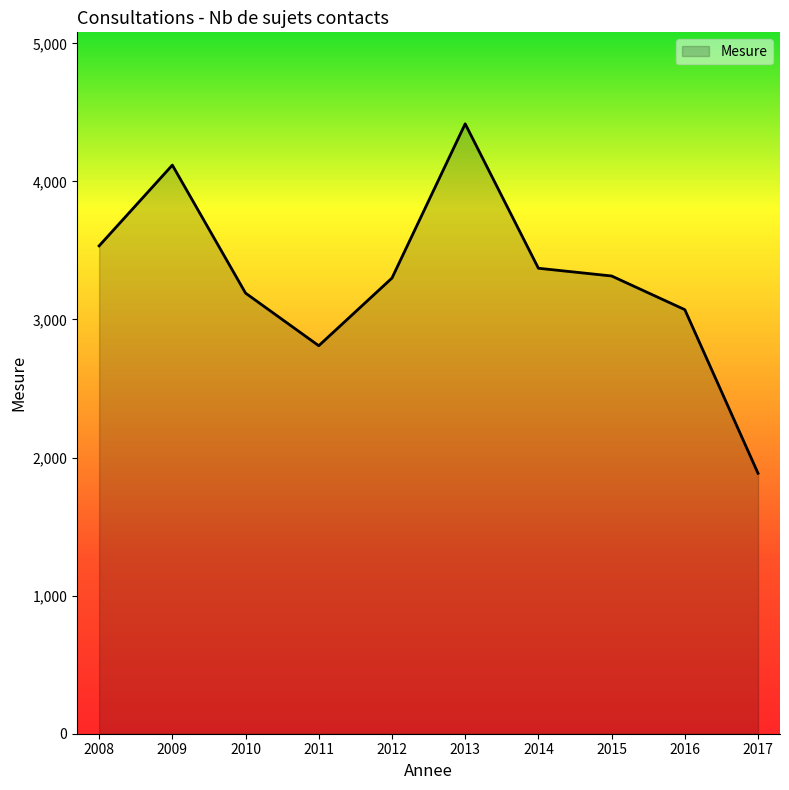

What is the difference between the maximum and minimum values?

2531